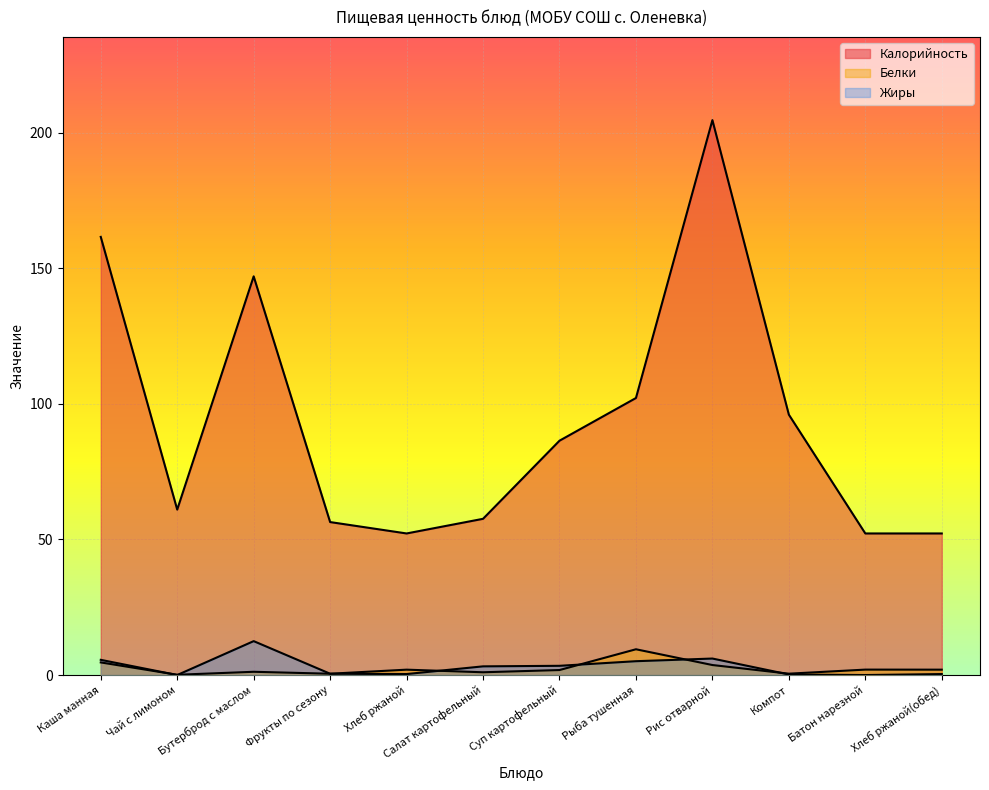

What are all the series names shown in the legend?

Калорийность, Белки, Жиры